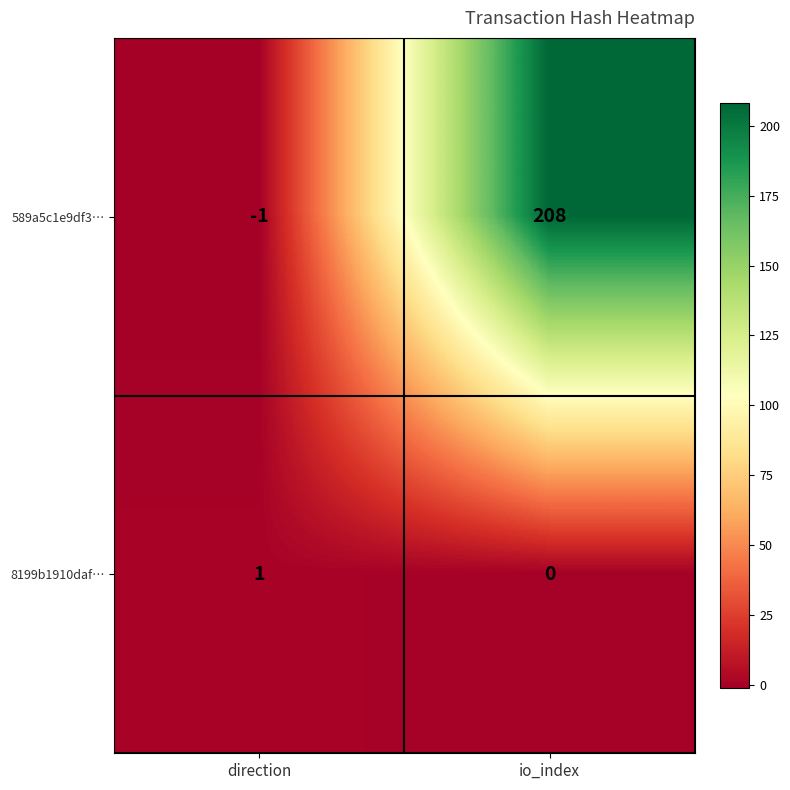

Between direction and io_index, which series saw the biggest shift?

589a5c1e9df3…